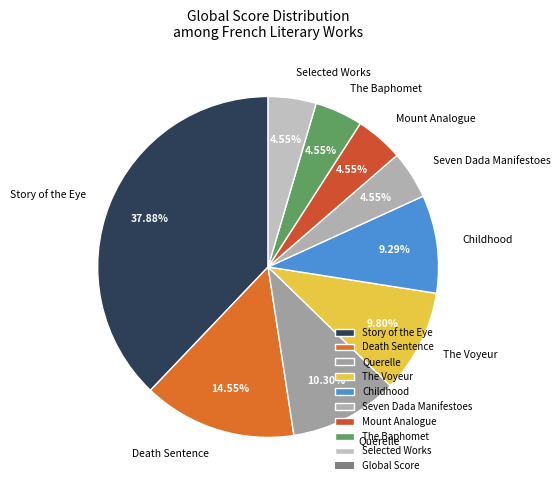

Approximately how many times larger is the value at Selected Works compared to The Baphomet?

1.0